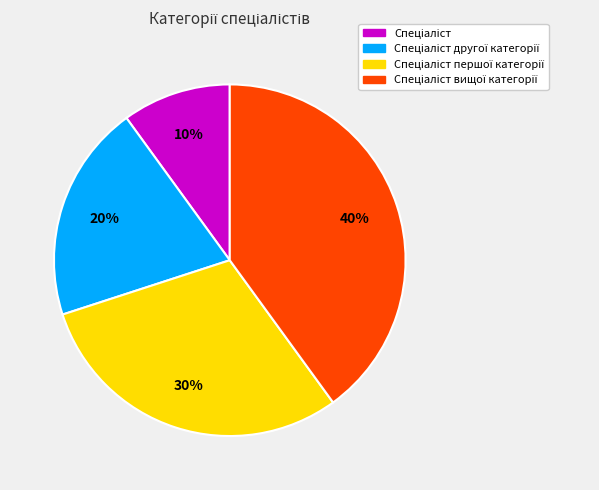

Is there a majority slice in this chart?

No